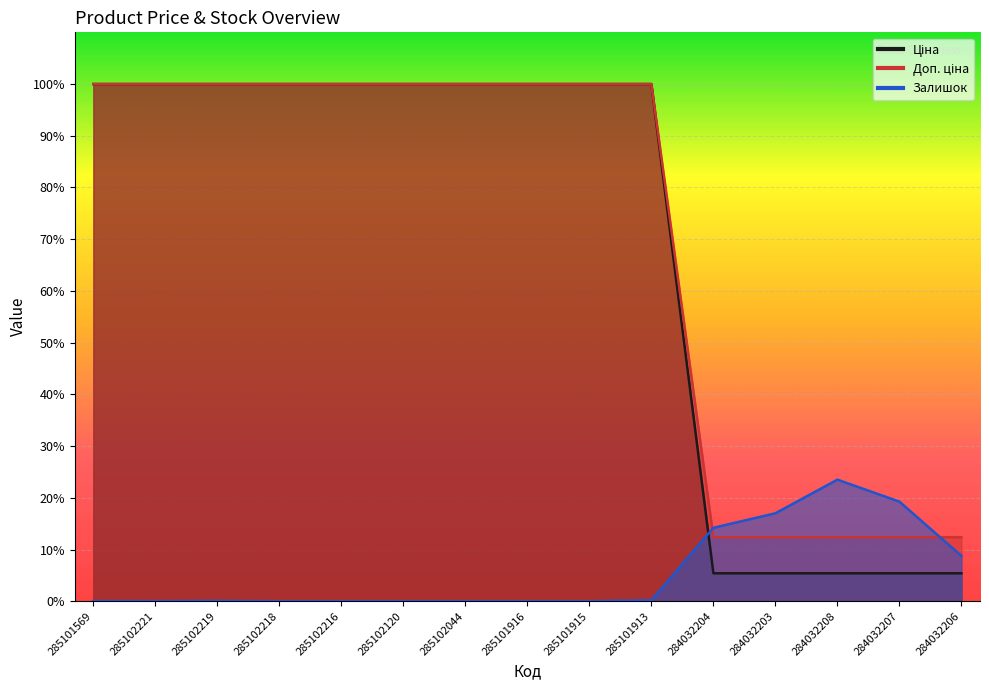

Which series ends up on top after the final intersection of Ціна and Залишок?

Залишок